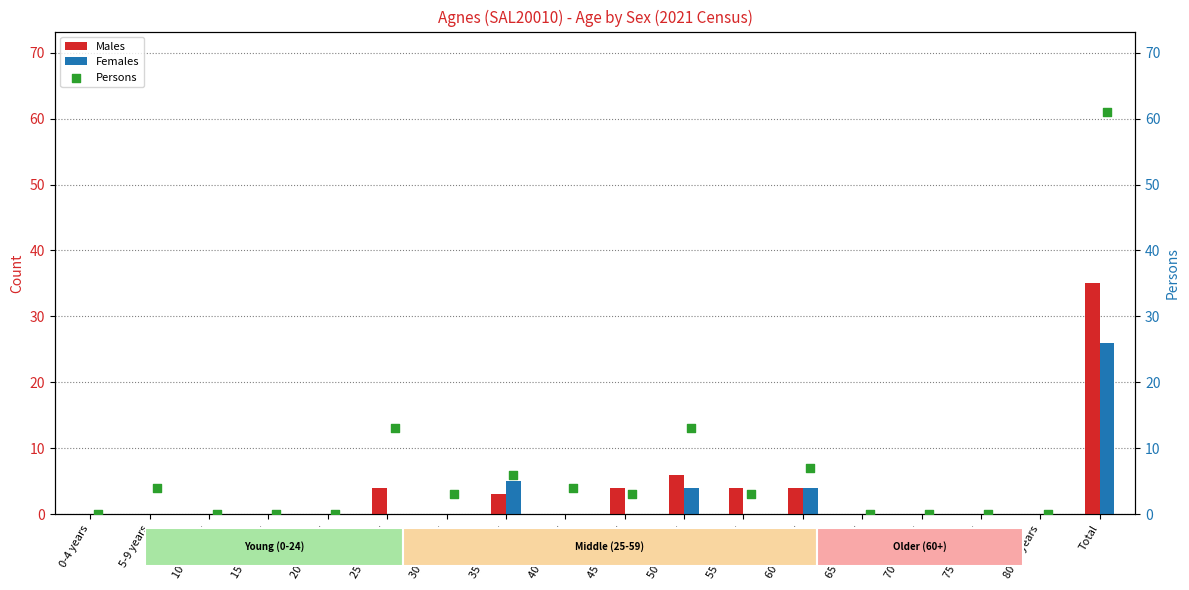

Is the value of Males at 35-39 years greater than the value of Females at 15-19 years?

Yes